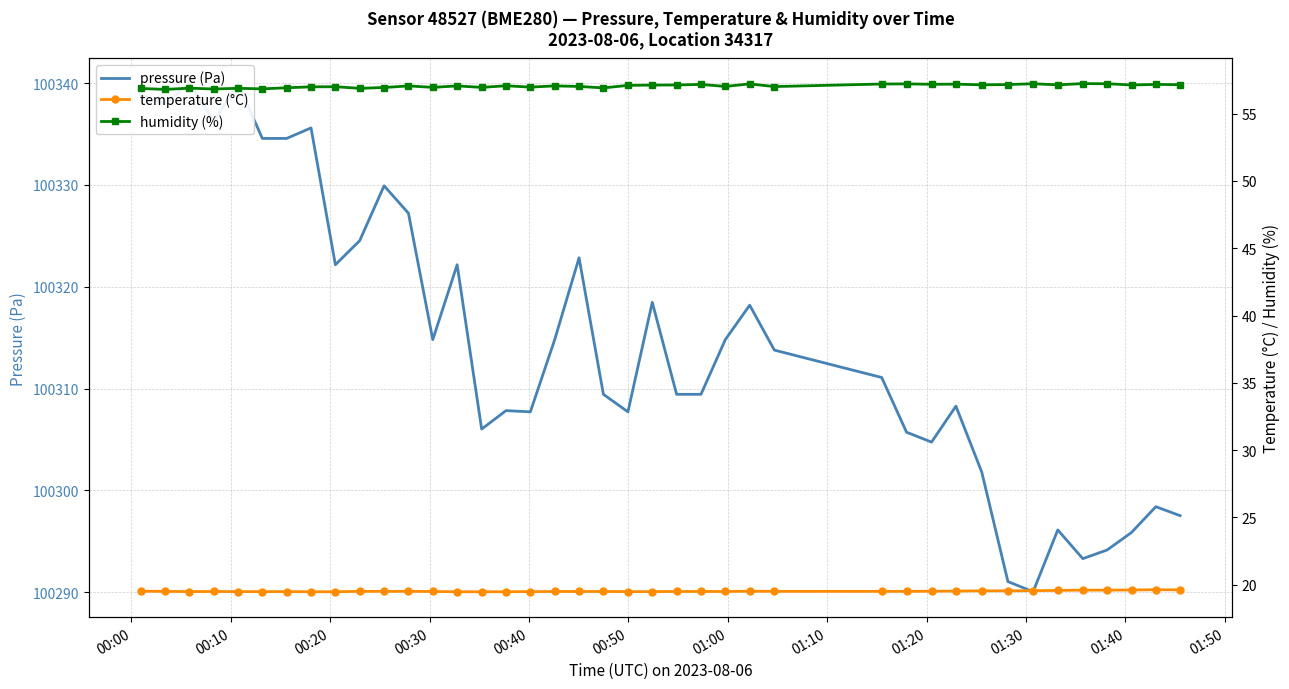

True or false: humidity (%) and pressure (Pa) intersect in this chart.

False